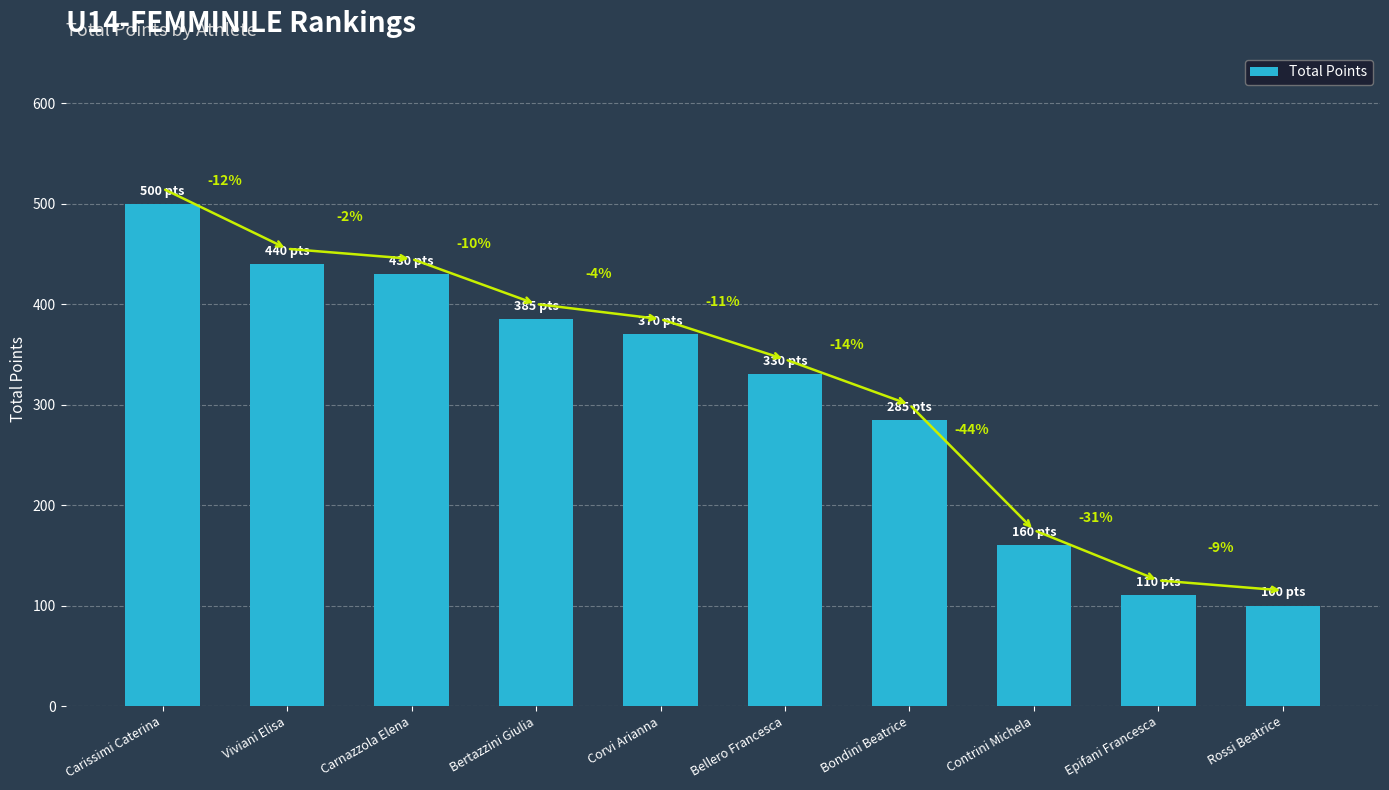

Does the chart contain any negative values?

No